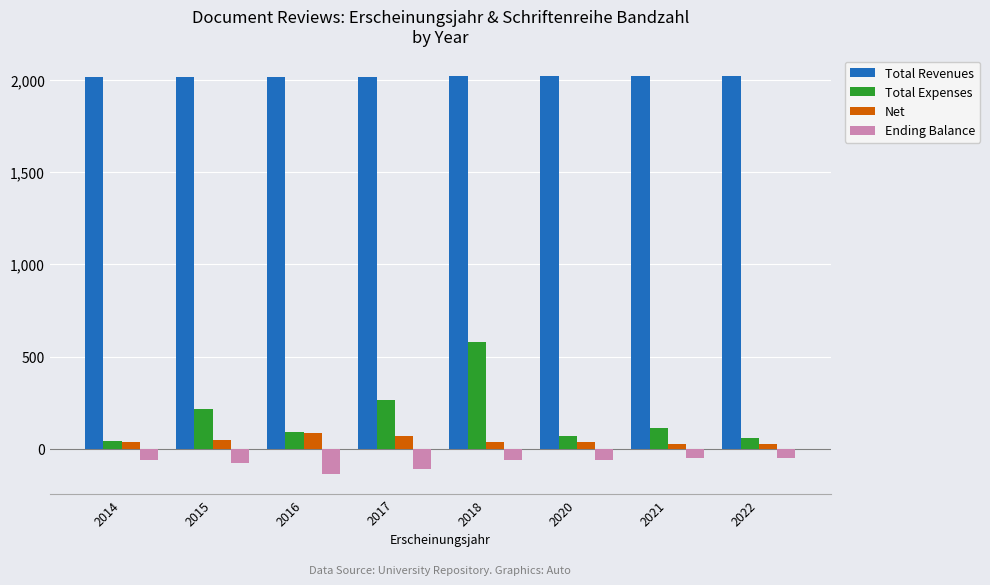

Count the number of categories in the chart.

8